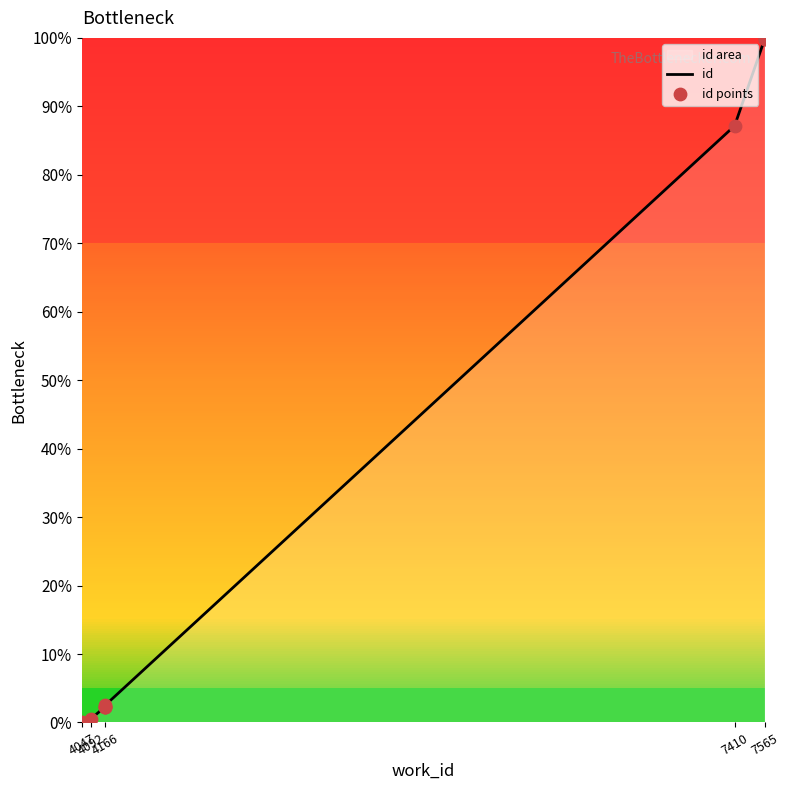

Between 4166 and 4166, which is larger?

4166